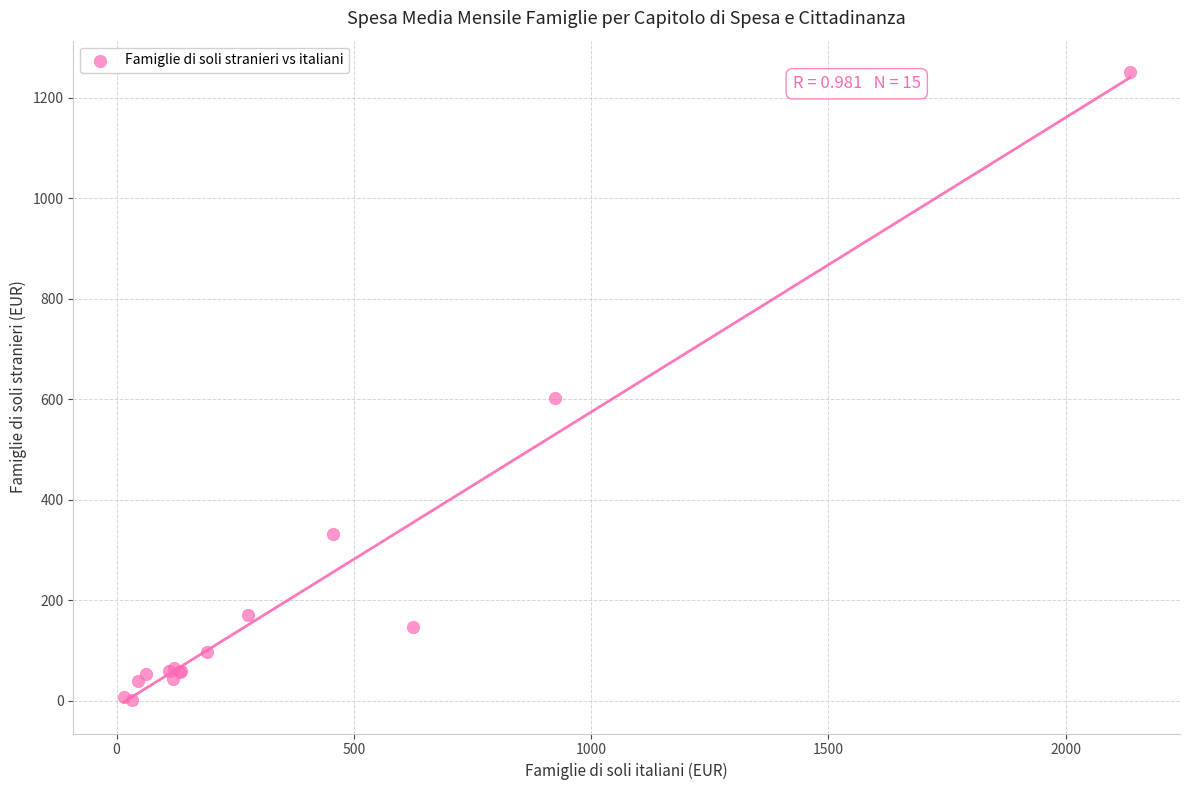

What Y value in the scatter plot is closest to 626?

602.1